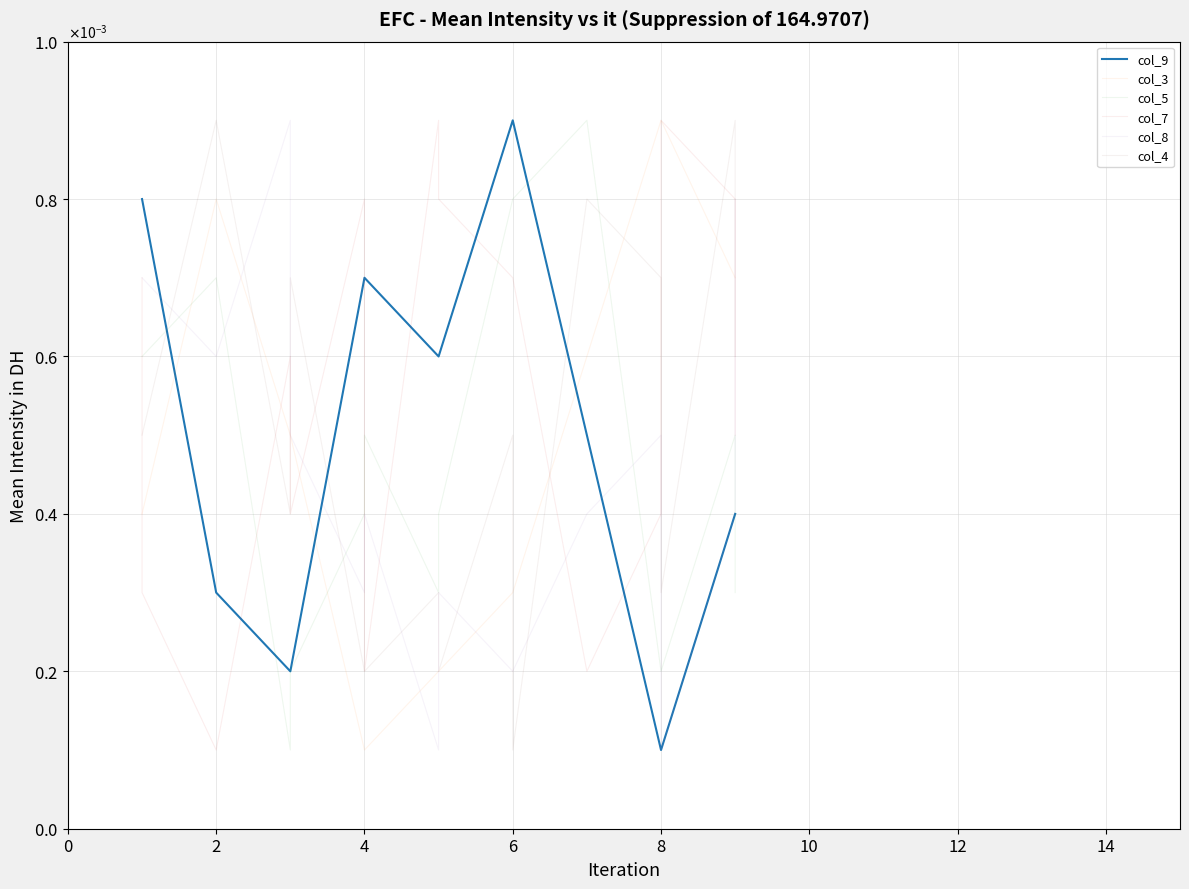

Rank the series by their maximum value, from highest to lowest.

col_9, col_3, col_5, col_7, col_8, col_4